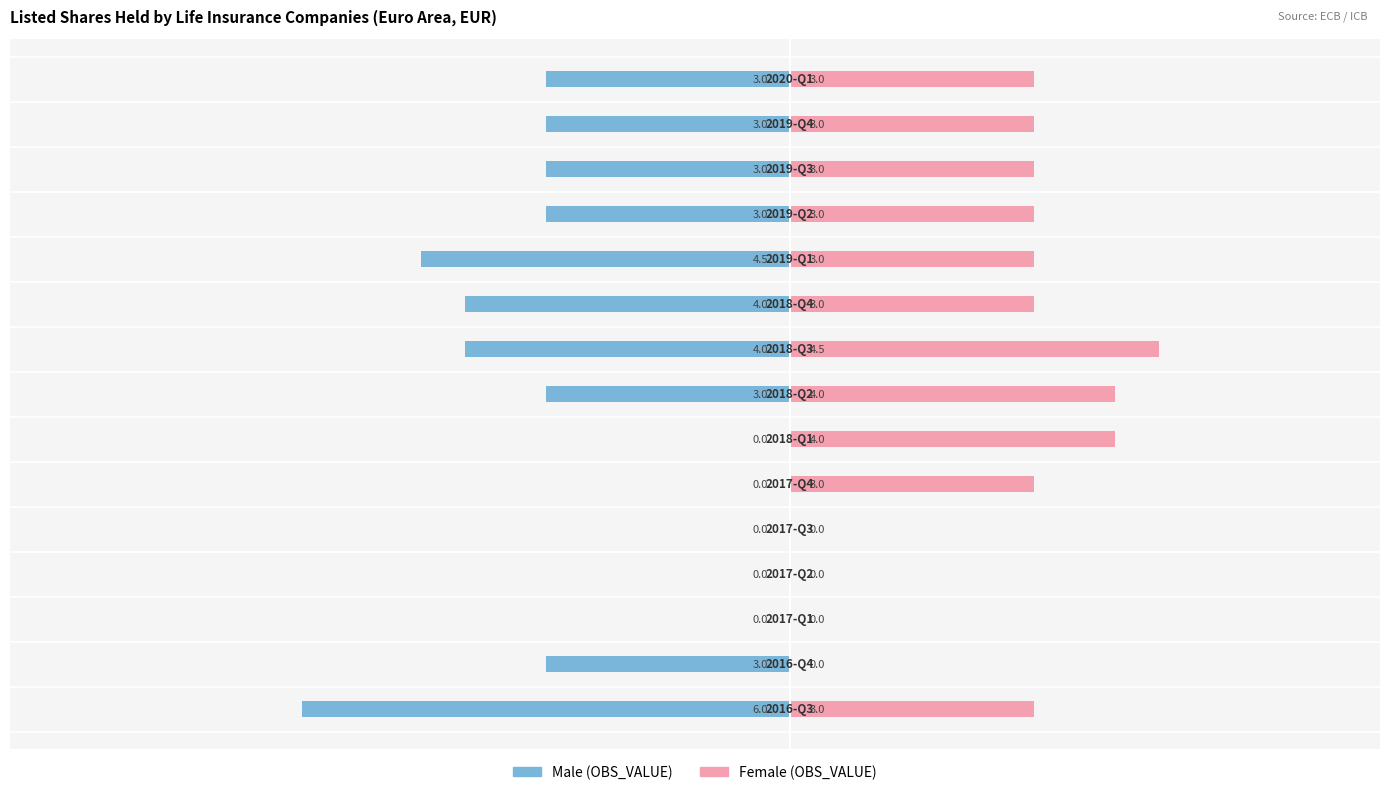

What is the sum of the Female values at 14 and 13?

6.0